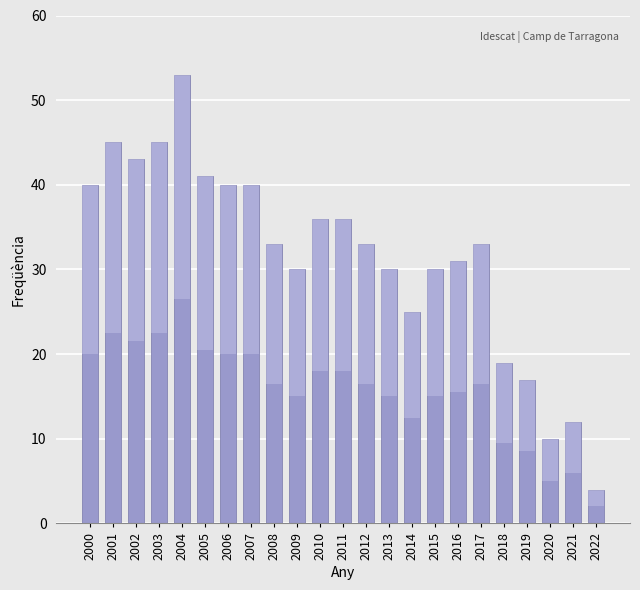

The chart shows a value of 43 at 2002. True or false?

True